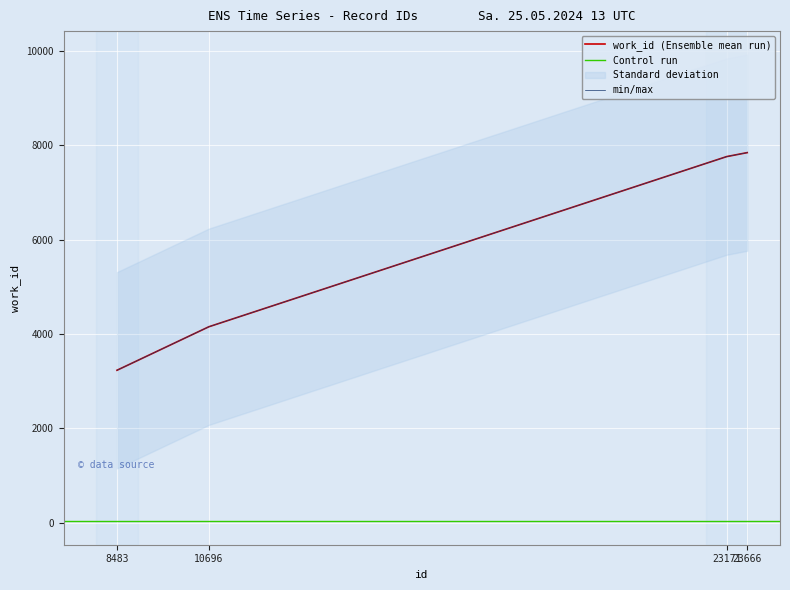

How many categories are shown in the chart?

4